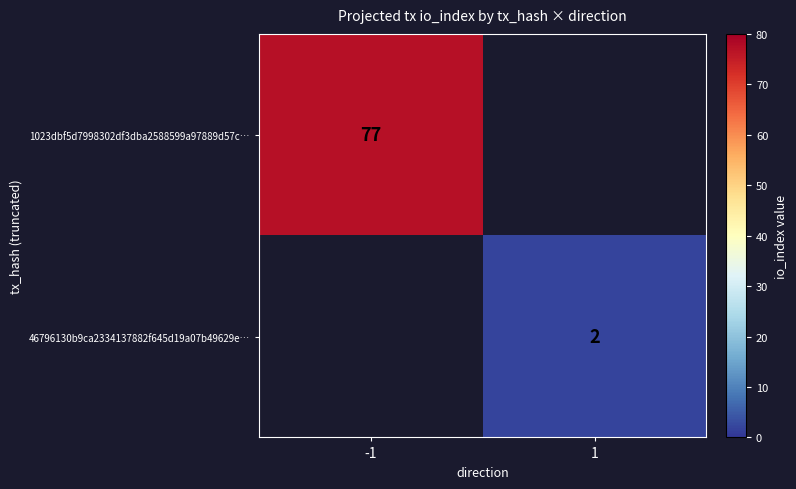

Is it true that 1023dbf5d7998302df3dba2588599a97889d57c… equals 107 at -1?

False